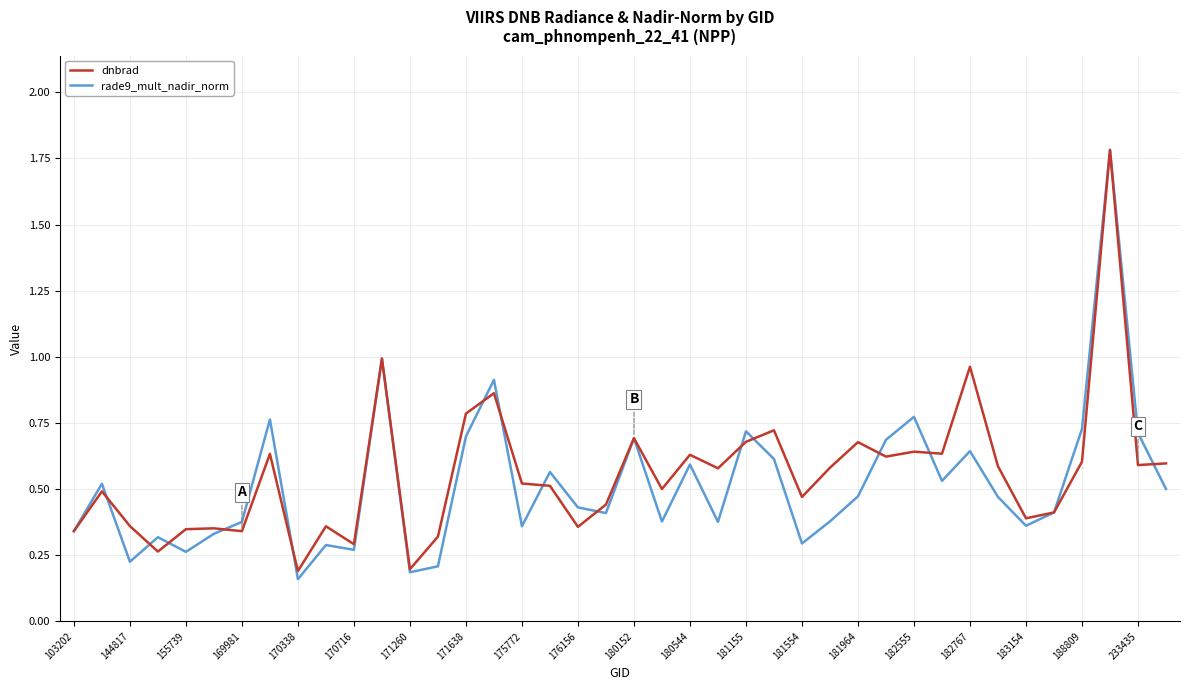

What is the maximum value for dnbrad?

1.8